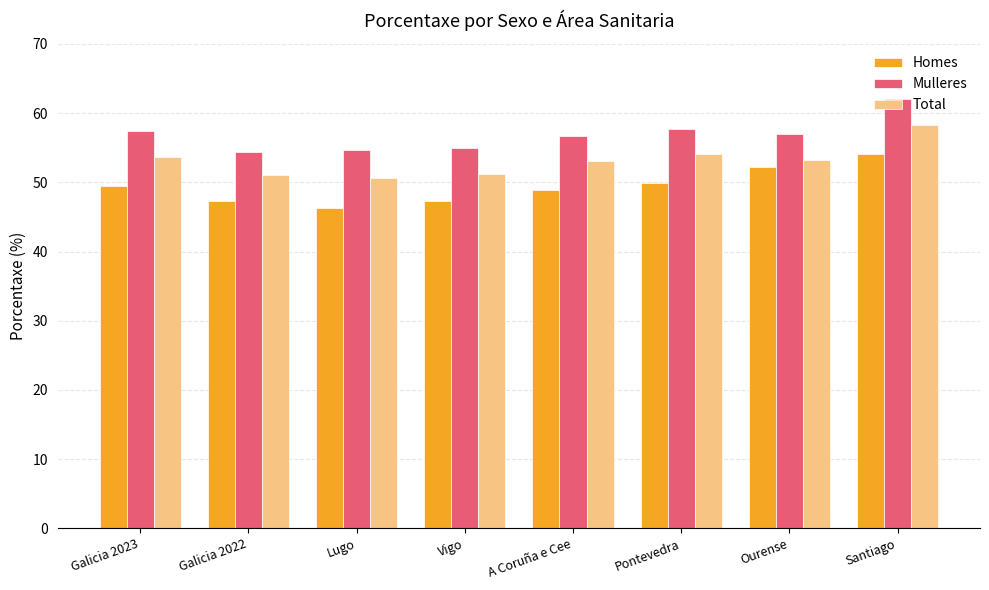

Read the Homes value at Galicia 2023.

49.4